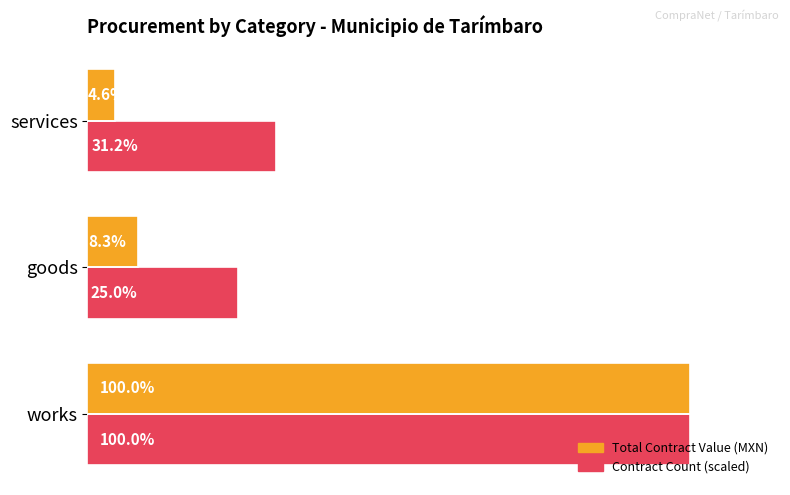

What are all the series names shown in the legend?

Total Contract Value (MXN), Contract Count (scaled)